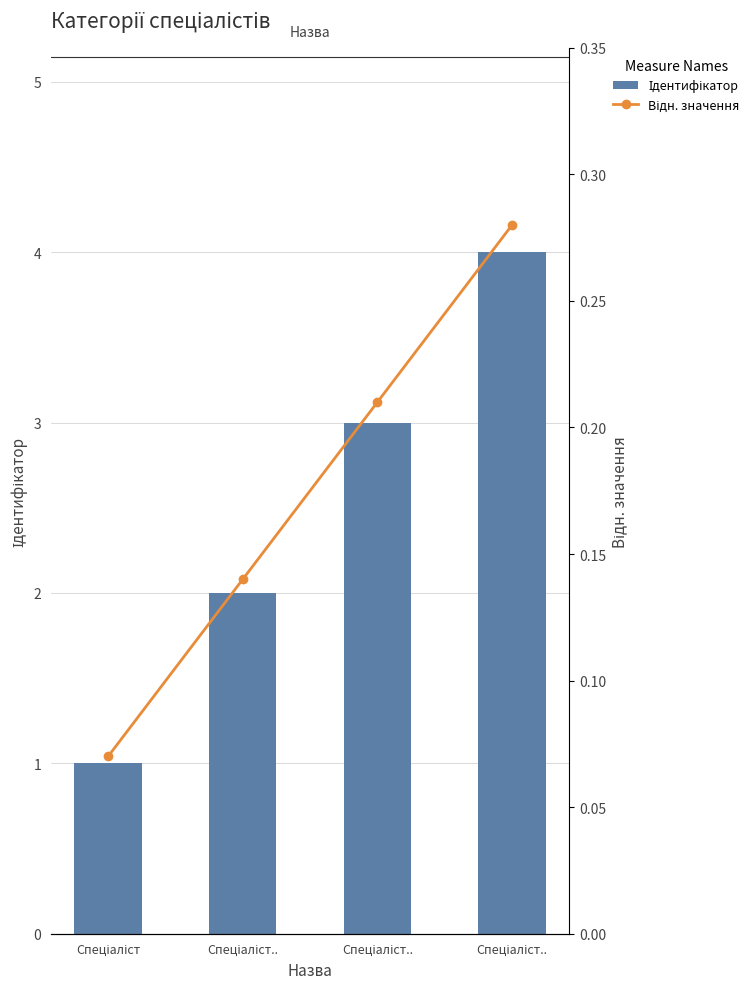

What is the difference between the Ідентифікатор values at Спеціаліст.. and Спеціаліст?

1.0